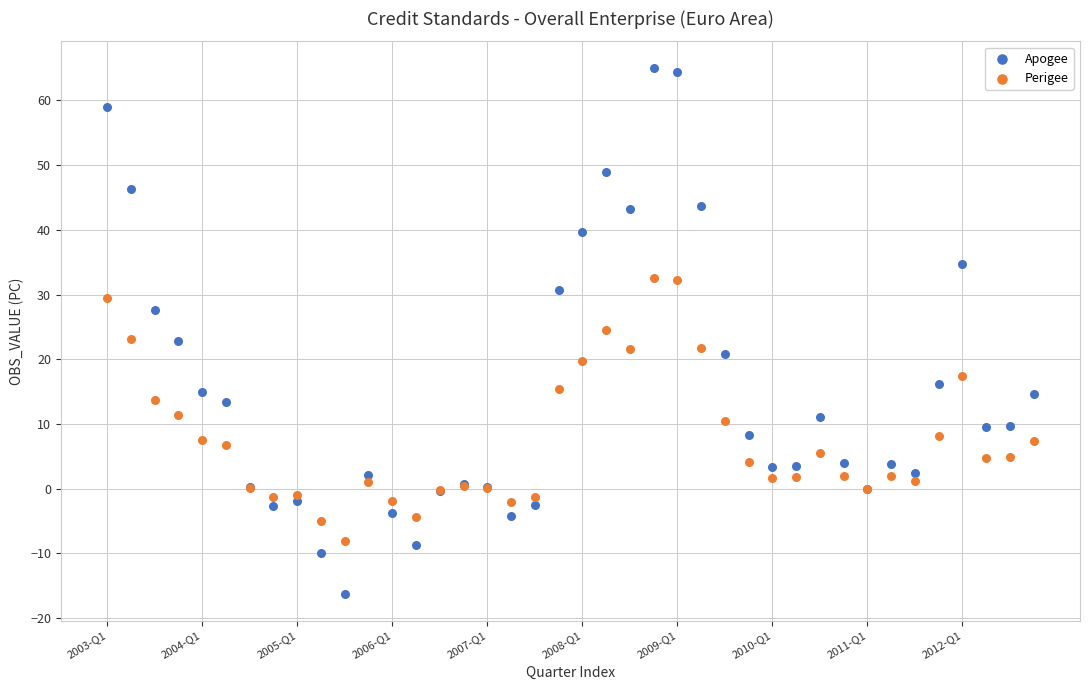

Which series has the largest Y range (max minus min)?

Apogee